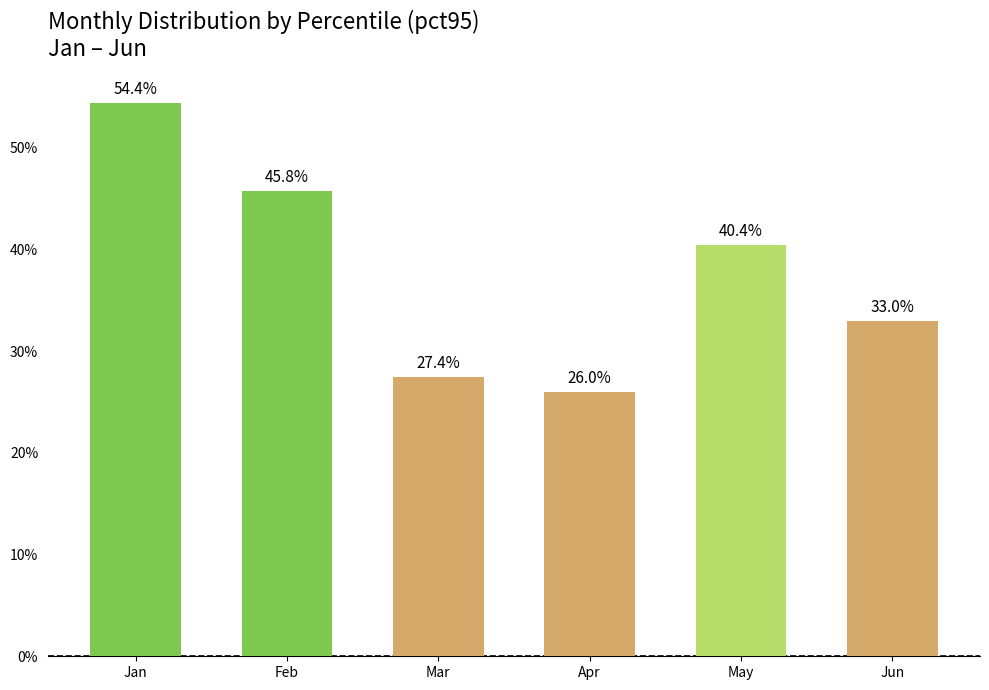

Read the value at Feb.

0.5